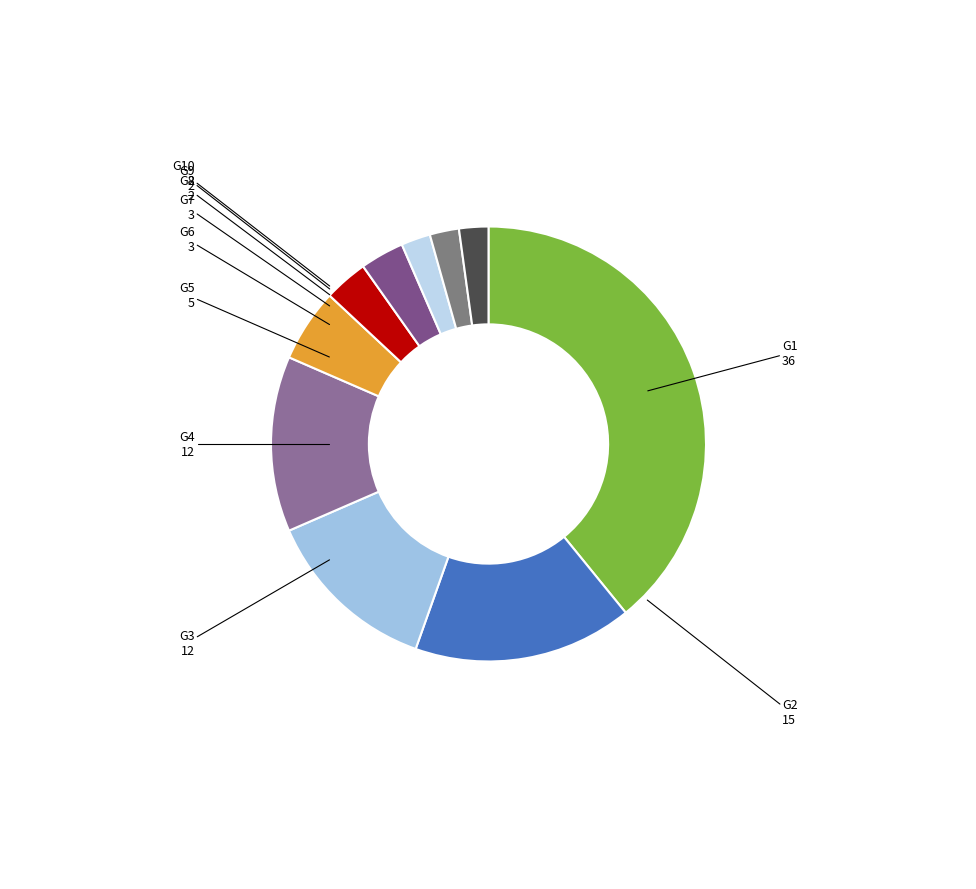

Which has a higher value, G2 or G4?

G2